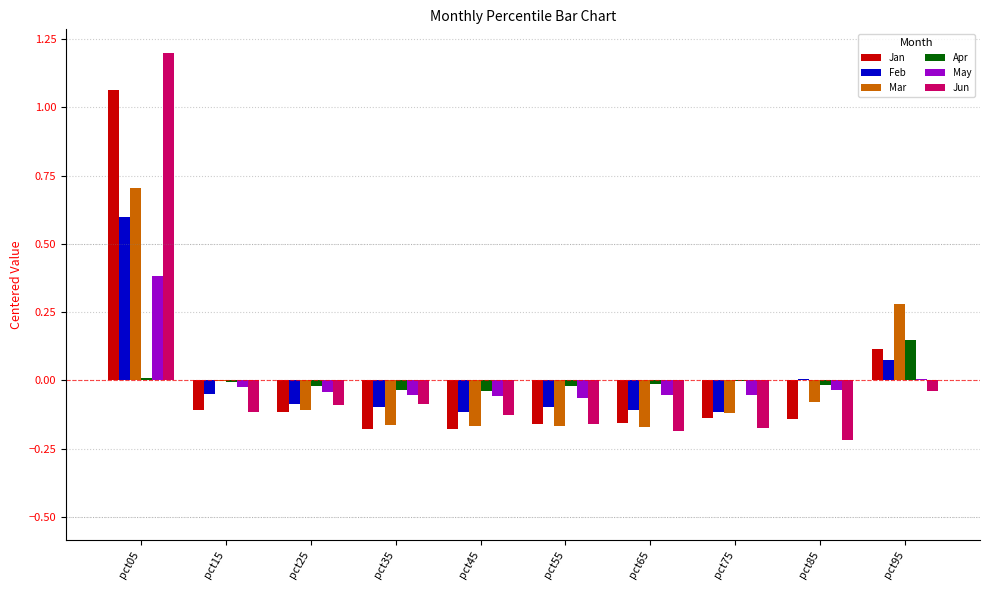

Between pct25 and pct35, which series saw the biggest shift?

Jan